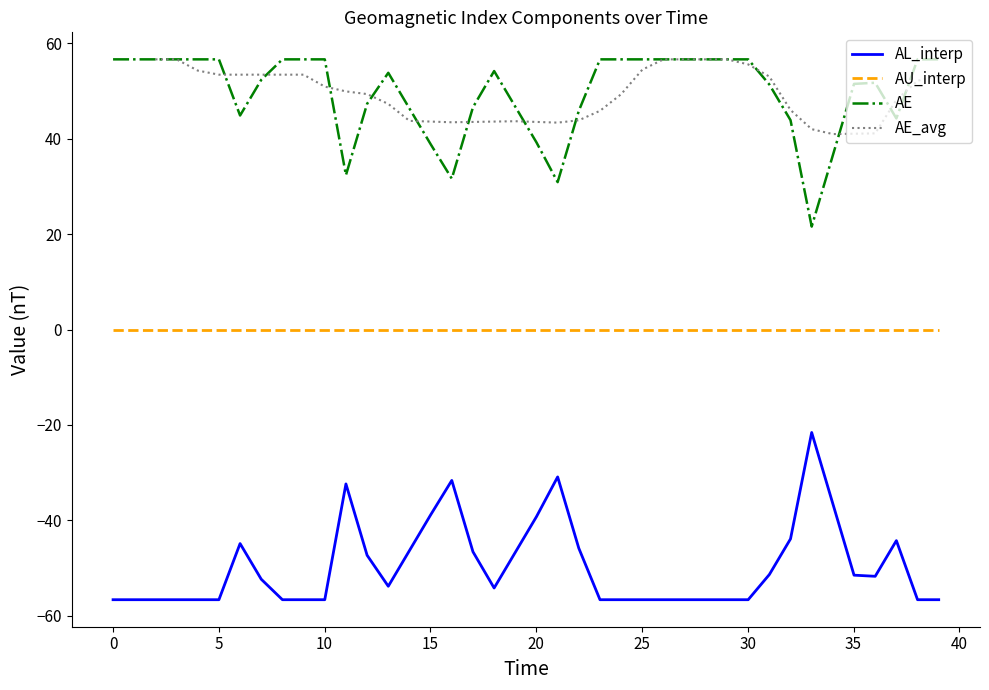

True or false: AL_interp and AU_interp intersect in this chart.

False